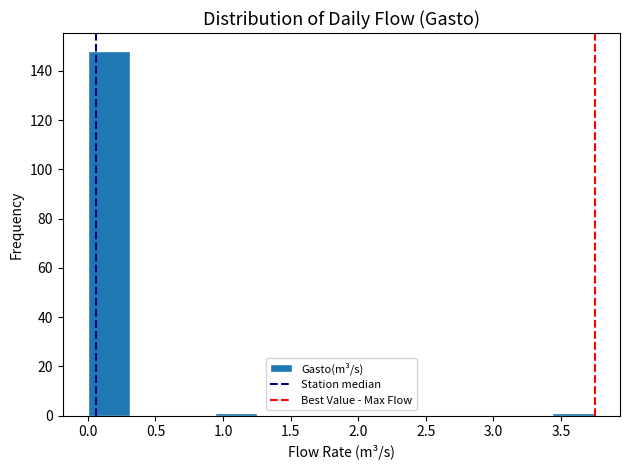

What is the height of the bar covering 0.00 to 0.30 on the x-axis? Neither the bar edges nor the heights are printed on the chart, so give them approximately, as read against the axes.

148